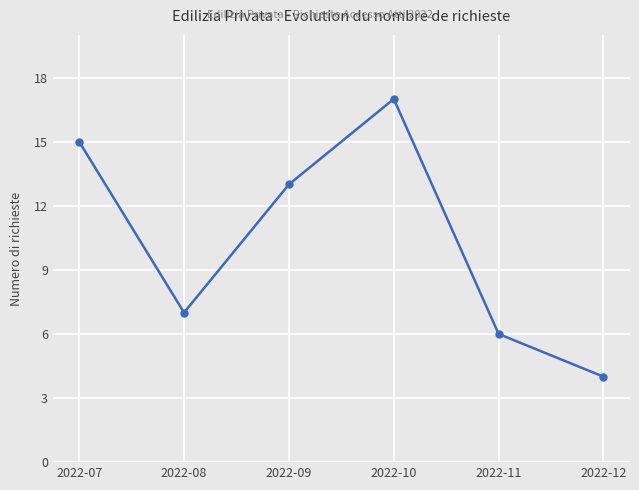

List the labels in order of value, largest first.

2022-10, 2022-07, 2022-09, 2022-08, 2022-11, 2022-12